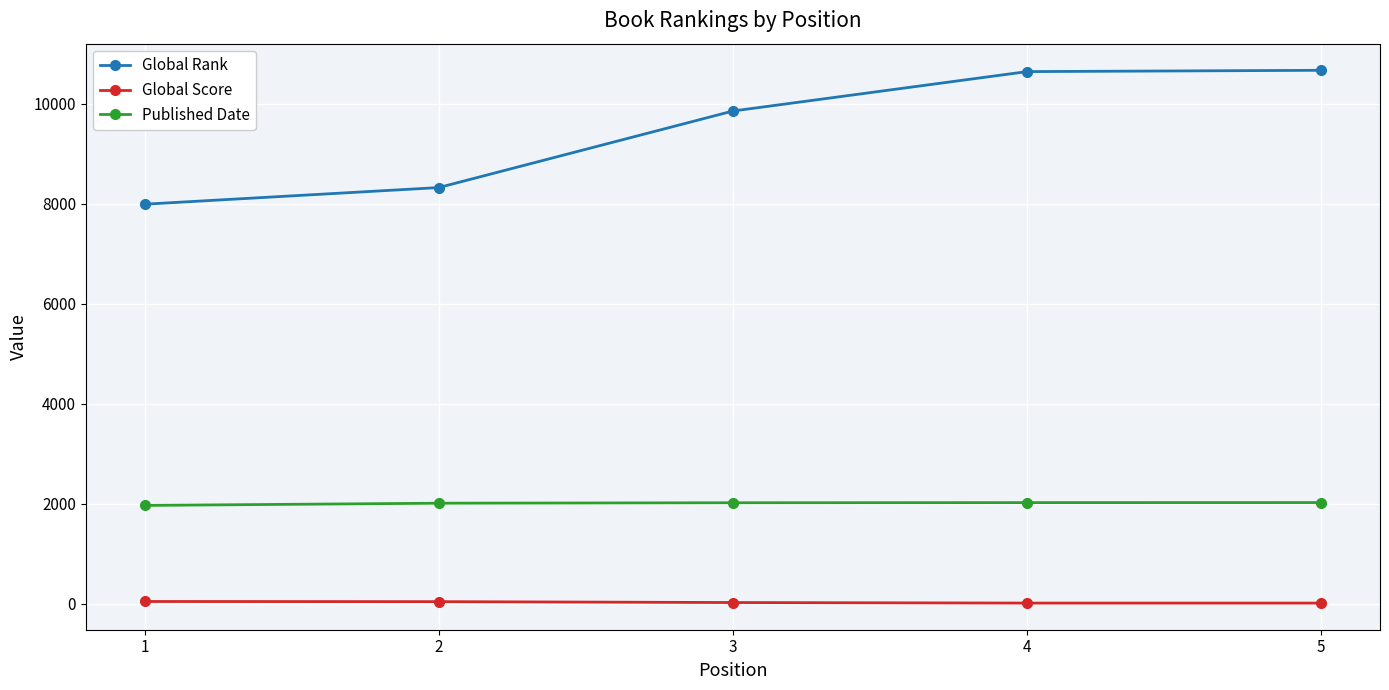

How many series are shown in this chart?

3